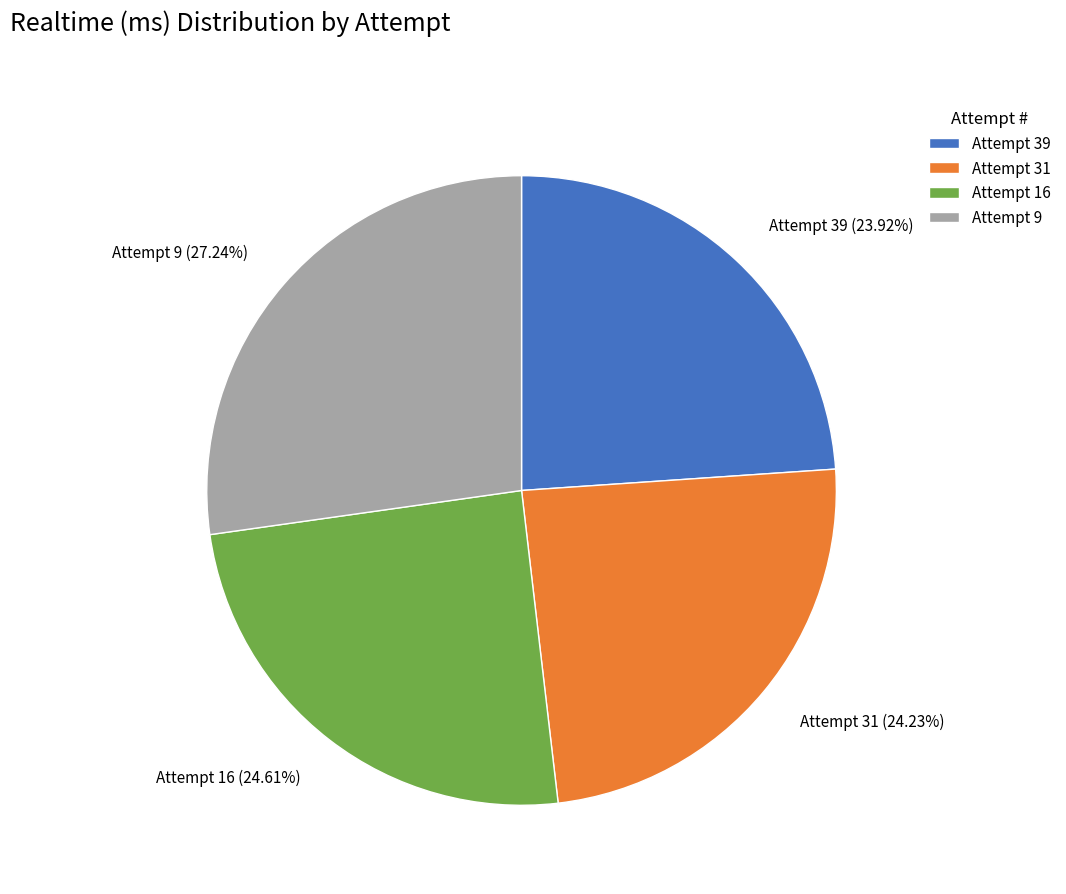

Combined, what portion of the pie is Attempt 39 and Attempt 16?

48.5%